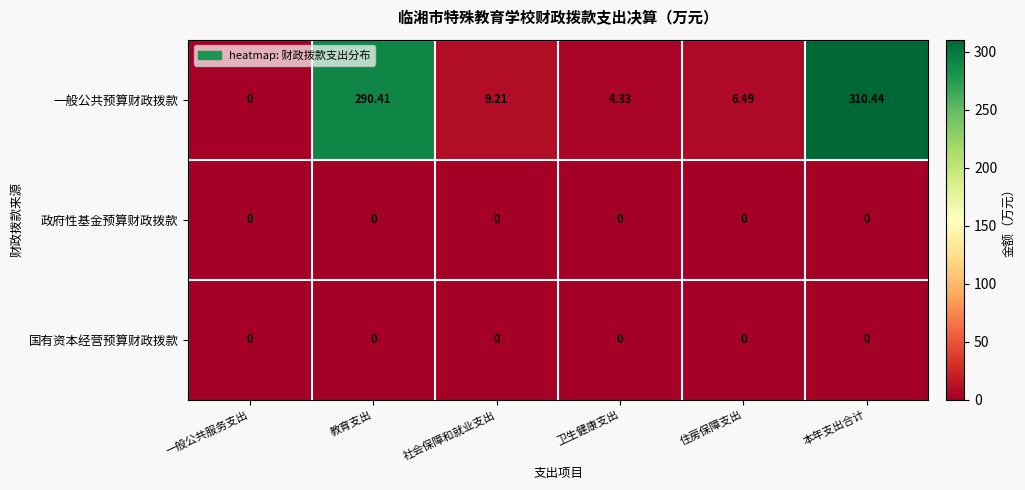

Where does the 一般公共预算财政拨款 series first go above 9?

教育支出